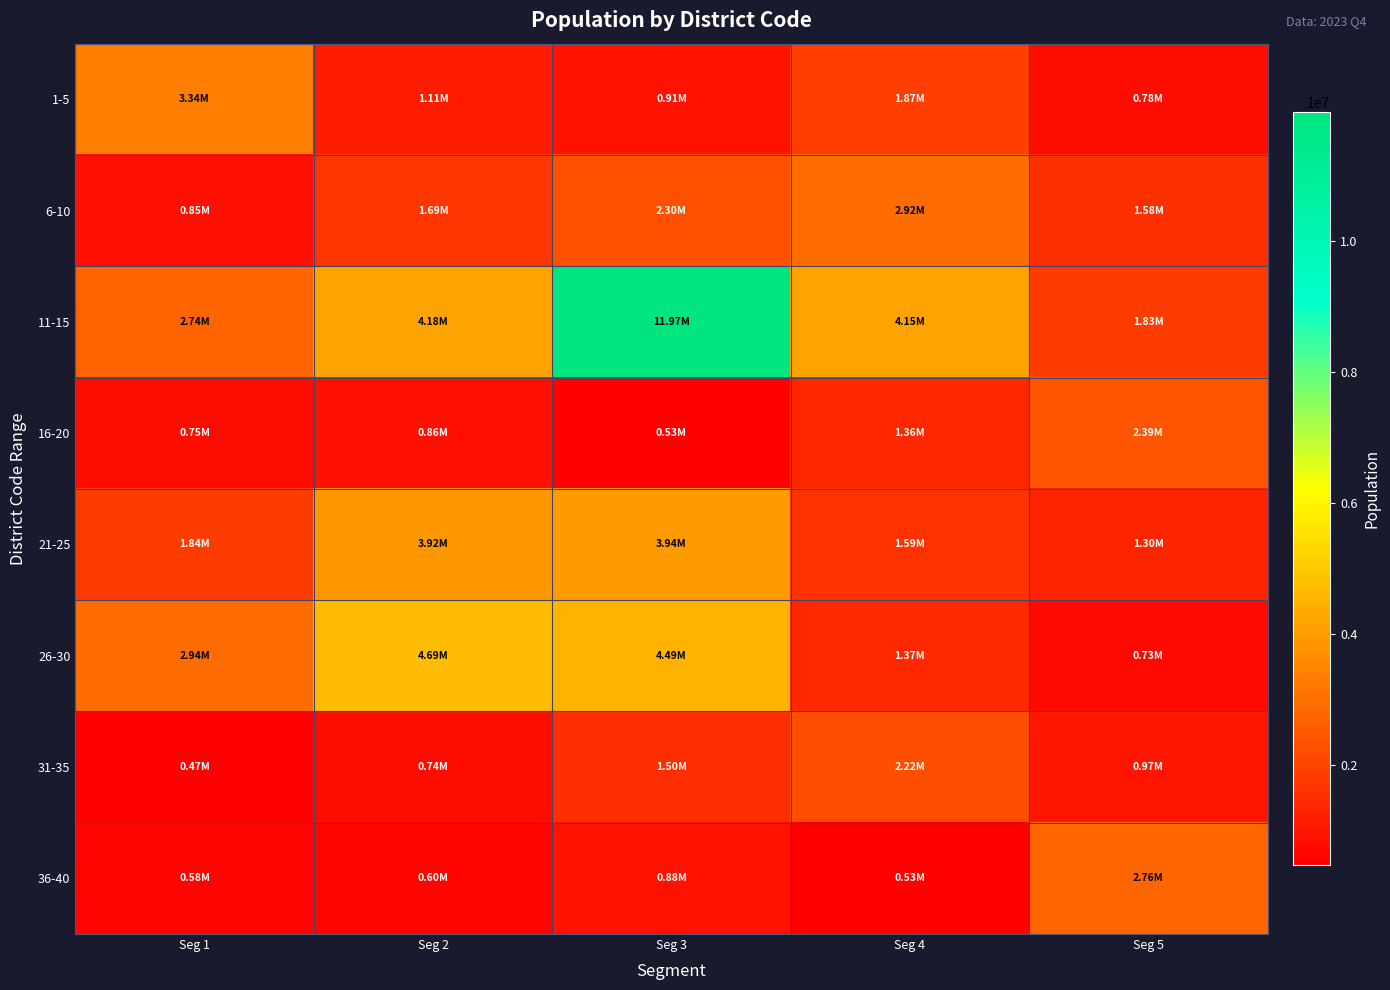

How many data points does each series have?

5